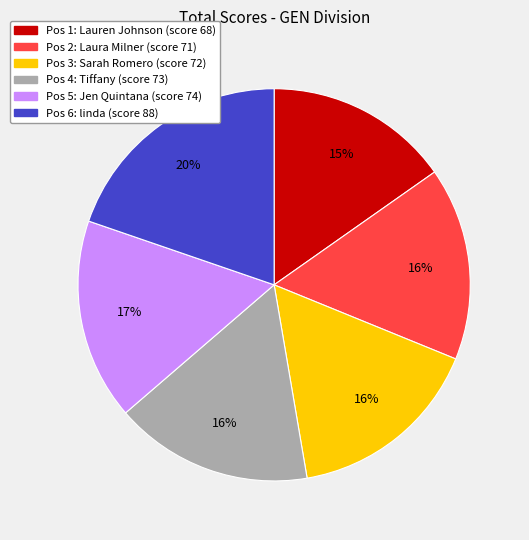

Is there any slice that represents more than half of the pie?

No